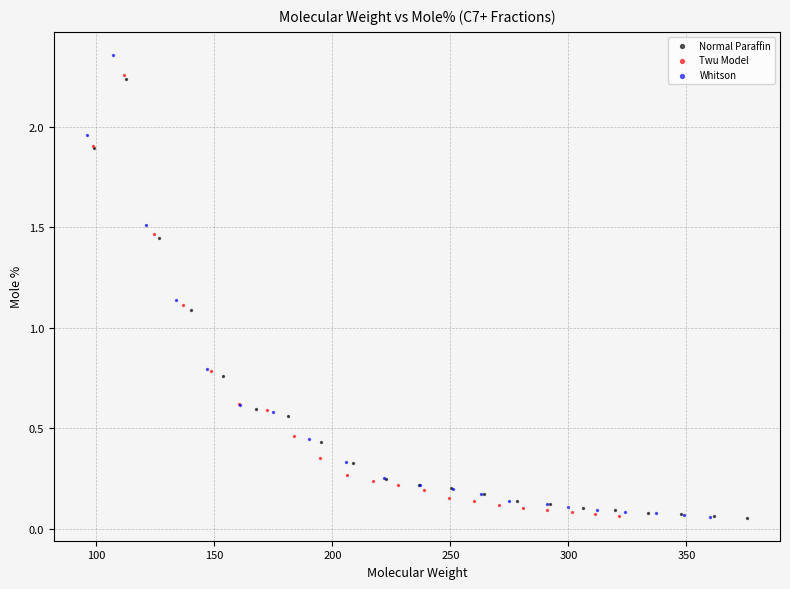

What are all the series names shown in the legend?

Normal Paraffin, Twu Model, Whitson